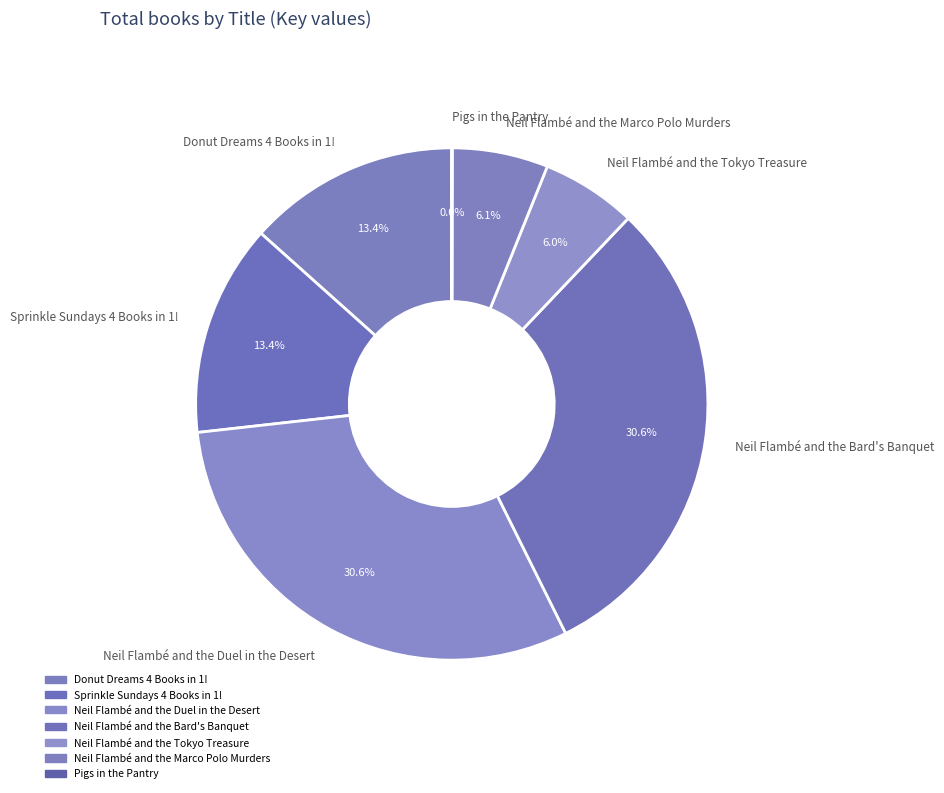

To the nearest percent, what percentage of the pie is Neil Flambé and the Marco Polo Murders?

6%